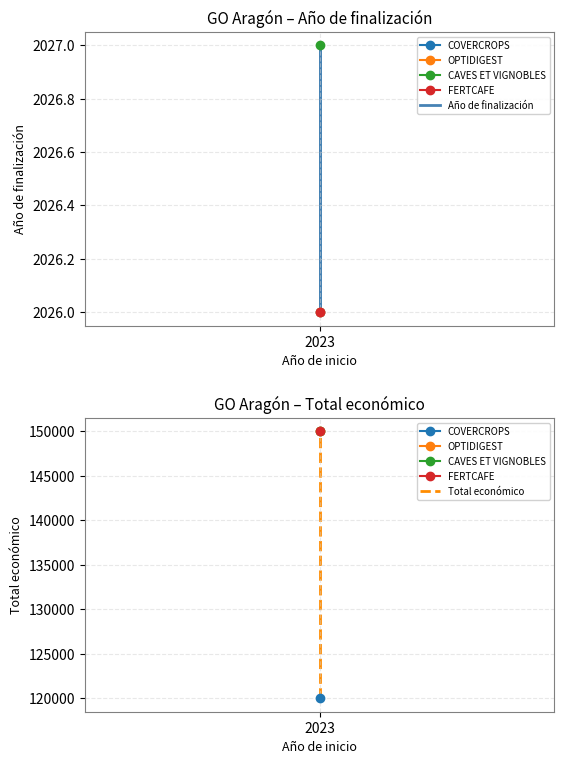

True or false: Año de finalización and Total económico cross at least once.

False